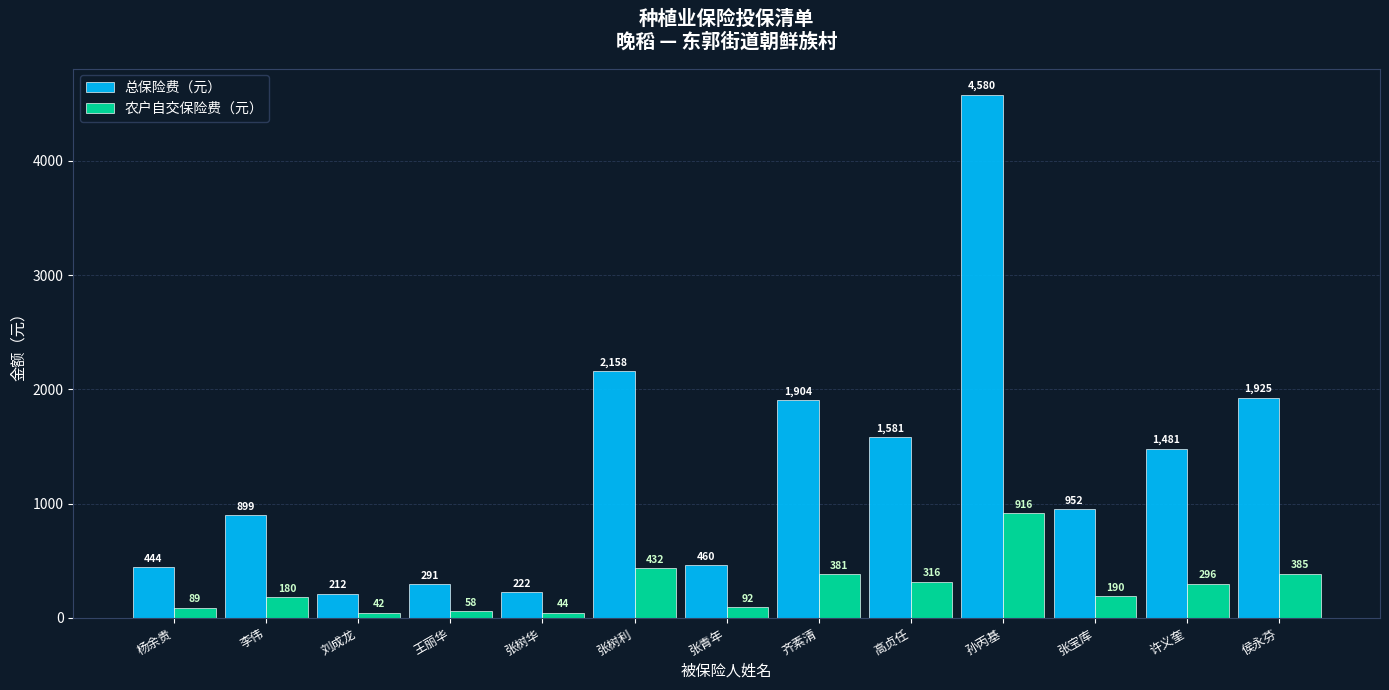

Rank the series at 侯永芬 from highest to lowest value.

总保险费（元）, 农户自交保险费（元）